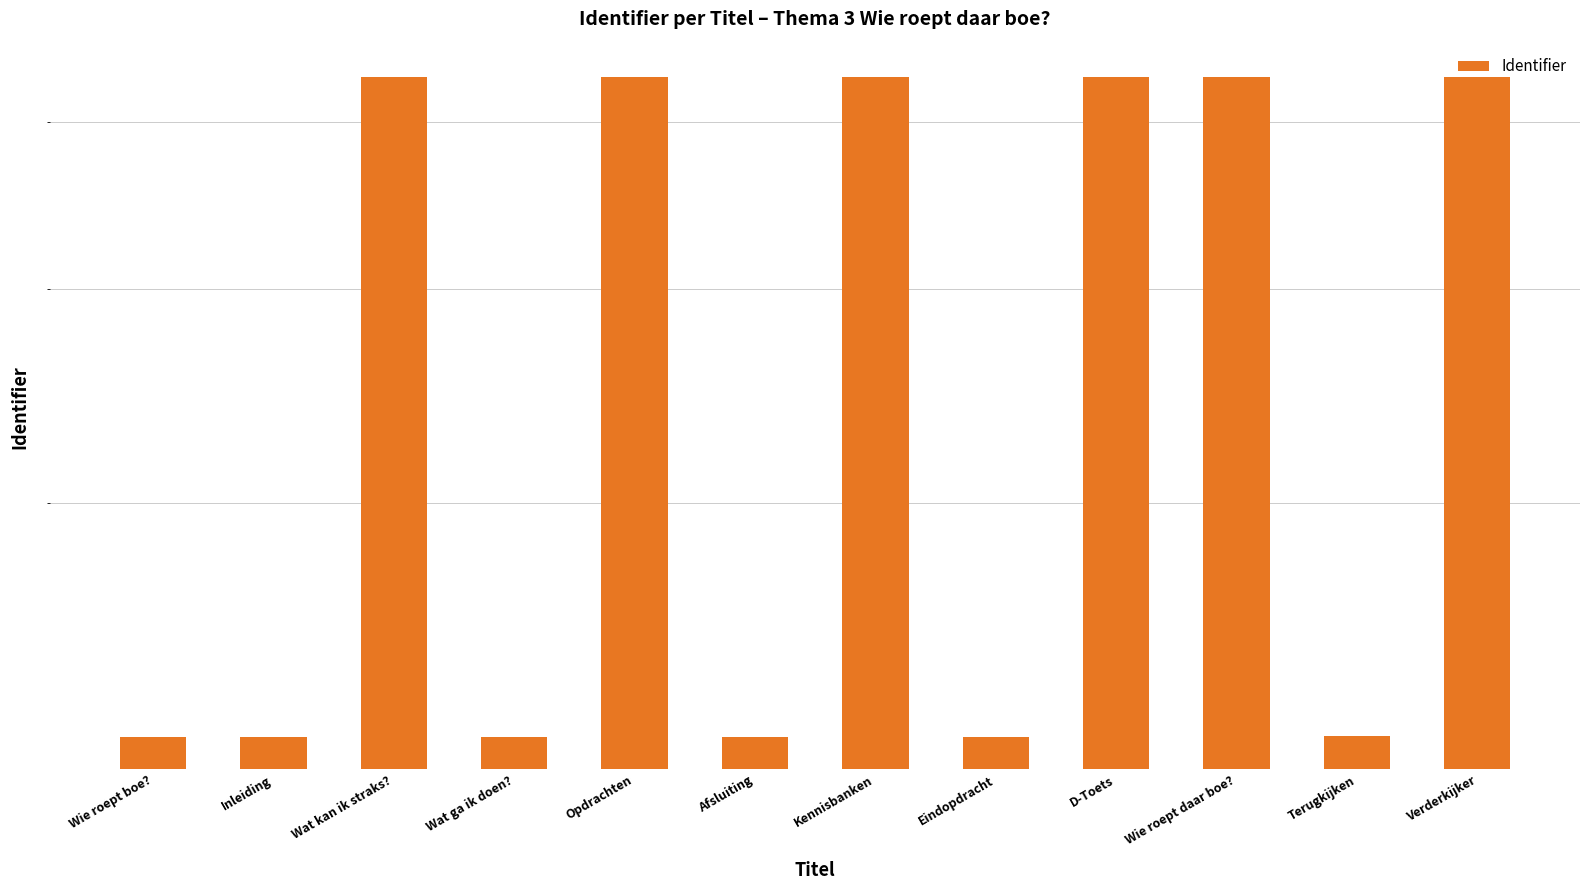

At which label is the value closest to 3751549?

Terugkijken